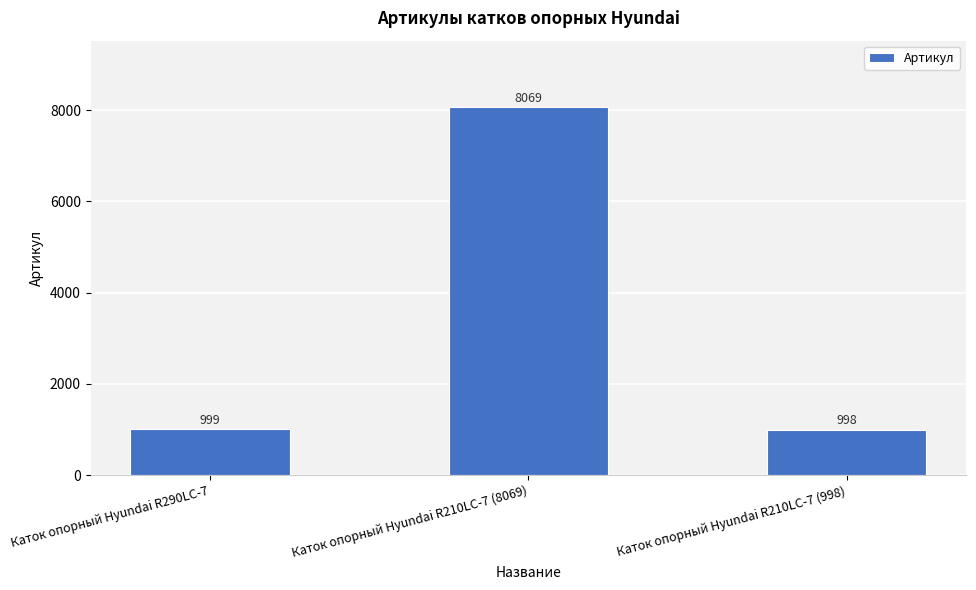

Are the bars grouped side by side (vs. stacked)?

No